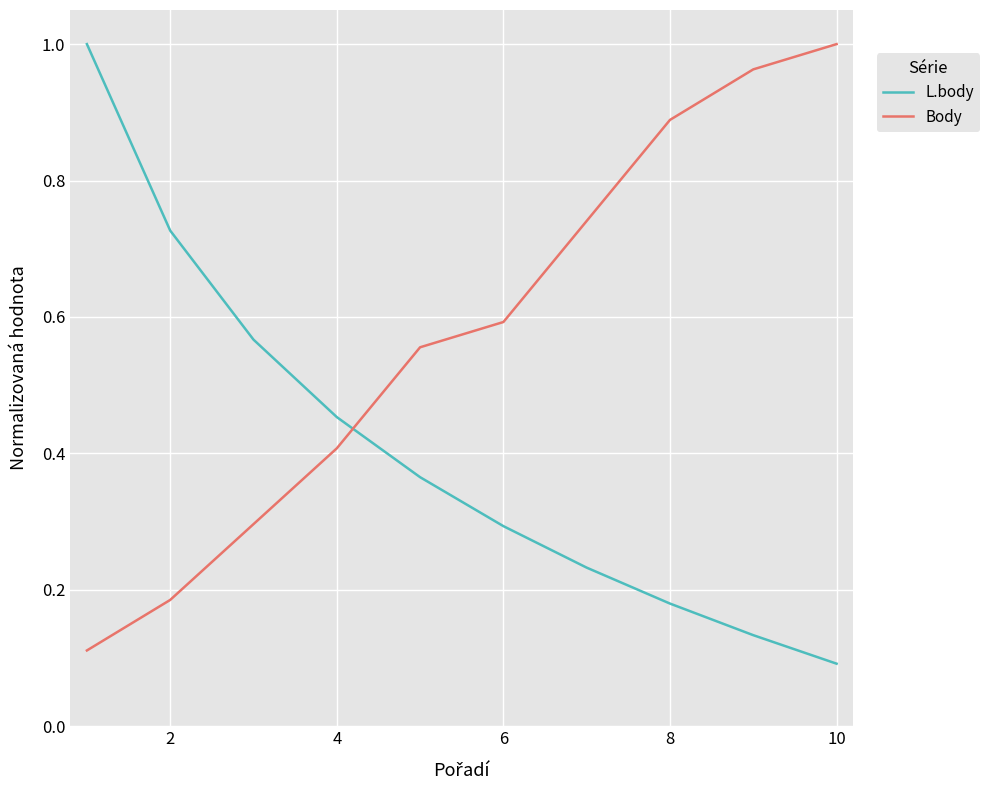

Which series ends up on top after the final intersection of Body and L.body?

Body